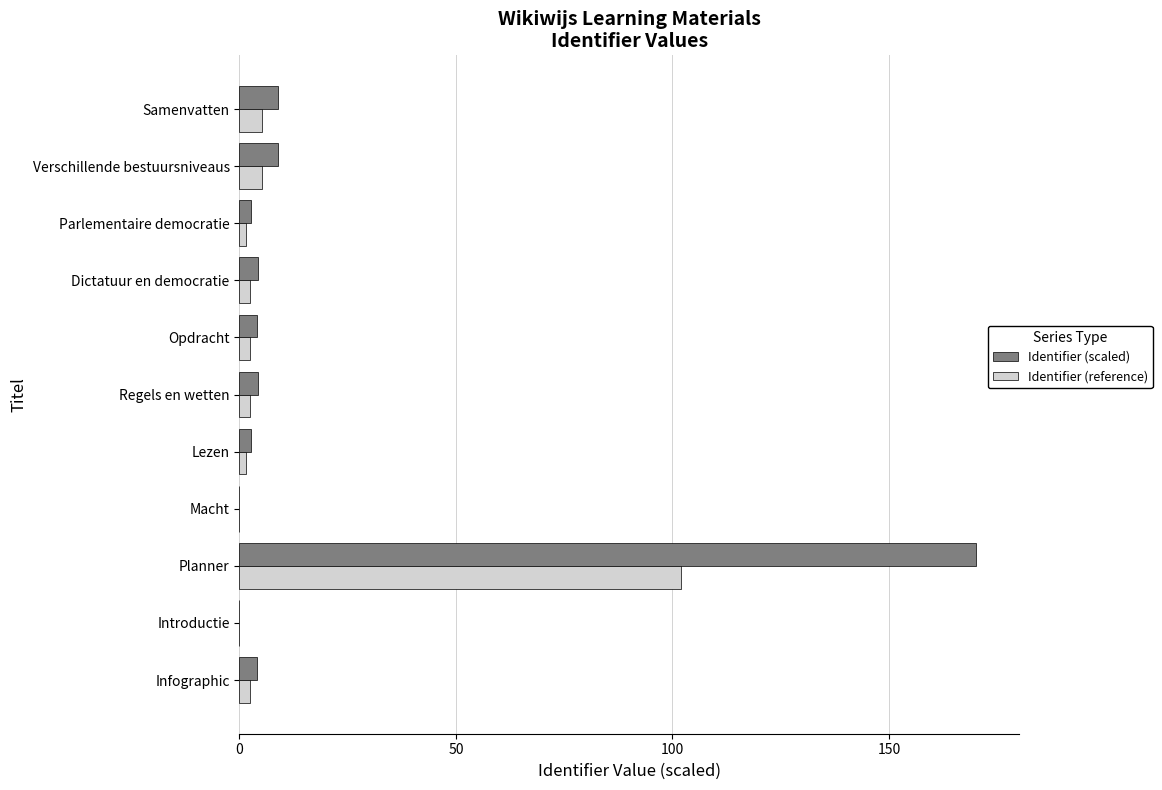

How many categories are shown in the chart?

11